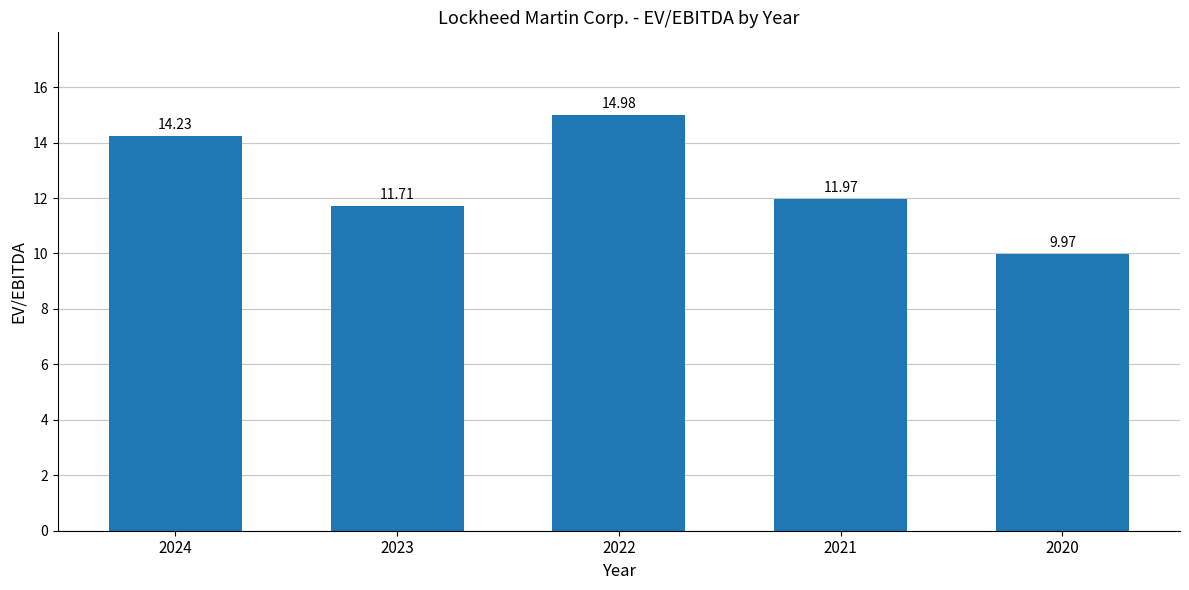

What is the change in value from 2023 to 2022?

+3.3